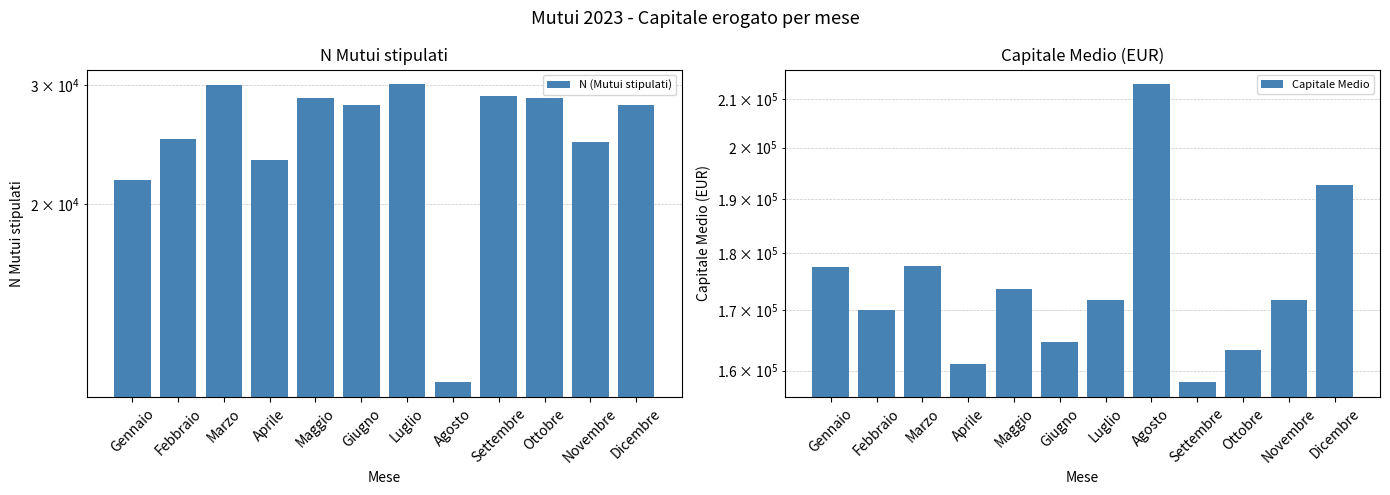

At which label is Capitale Medio closest to 185623?

Dicembre